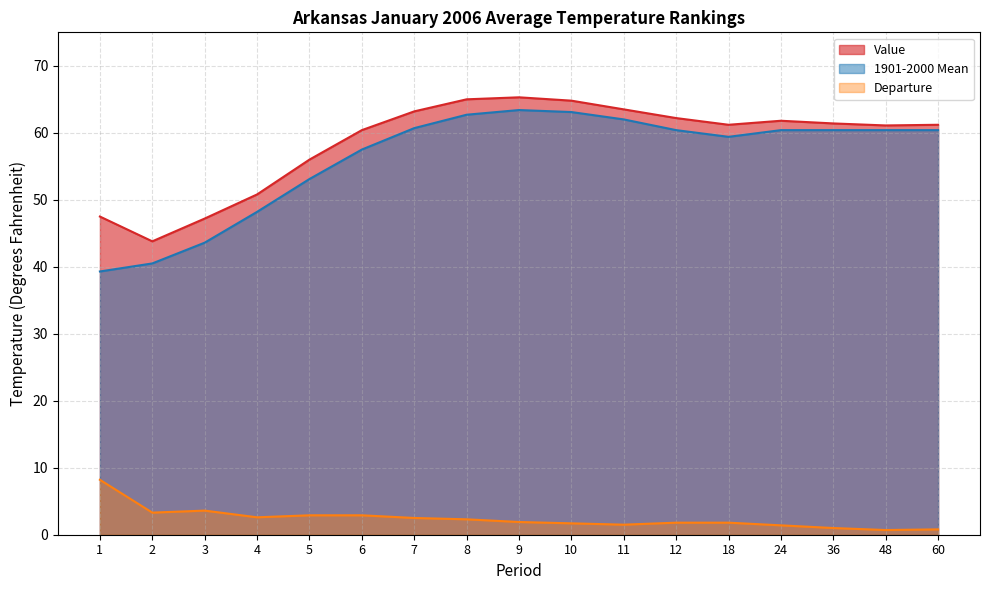

At which category is the sum across all series the highest?

9